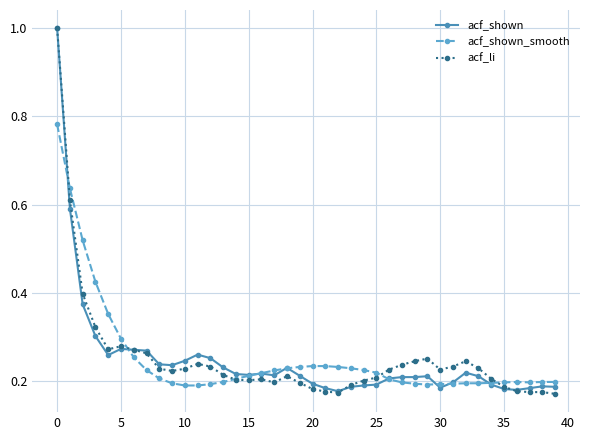

Reading left to right, list all the values displayed in this chart.

acf_shown: 1.0	0.6	0.4	0.3	0.3	0.3	0.3	0.3	0.2	0.2	0.2	0.3	0.3	0.2	0.2	0.2	0.2	0.2	0.2	0.2	0.2	0.2	0.2	0.2	0.2	0.2	0.2	0.2	0.2	0.2	0.2	0.2	0.2	0.2	0.2	0.2	0.2	0.2	0.2	0.2
acf_shown_smooth: 0.8	0.6	0.5	0.4	0.4	0.3	0.3	0.2	0.2	0.2	0.2	0.2	0.2	0.2	0.2	0.2	0.2	0.2	0.2	0.2	0.2	0.2	0.2	0.2	0.2	0.2	0.2	0.2	0.2	0.2	0.2	0.2	0.2	0.2	0.2	0.2	0.2	0.2	0.2	0.2
acf_li: 1.0	0.6	0.4	0.3	0.3	0.3	0.3	0.3	0.2	0.2	0.2	0.2	0.2	0.2	0.2	0.2	0.2	0.2	0.2	0.2	0.2	0.2	0.2	0.2	0.2	0.2	0.2	0.2	0.2	0.3	0.2	0.2	0.2	0.2	0.2	0.2	0.2	0.2	0.2	0.2